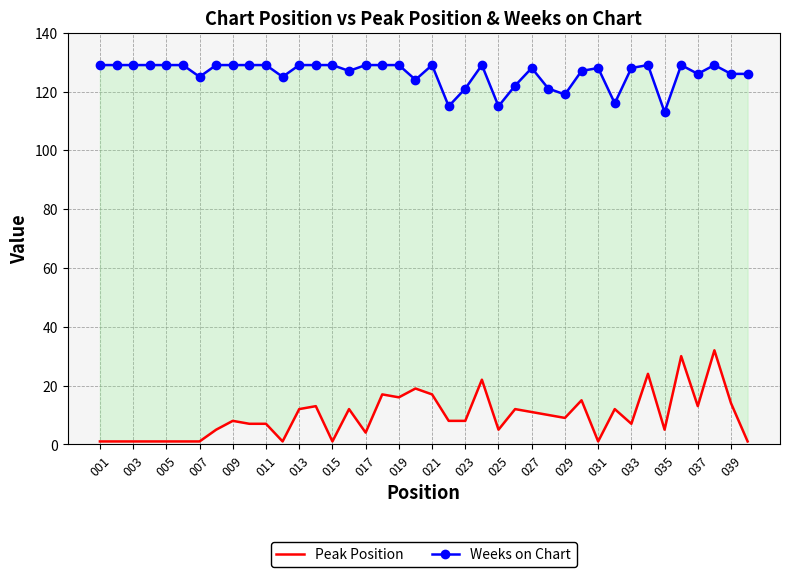

At how many categories does at least one series exceed 101?

40